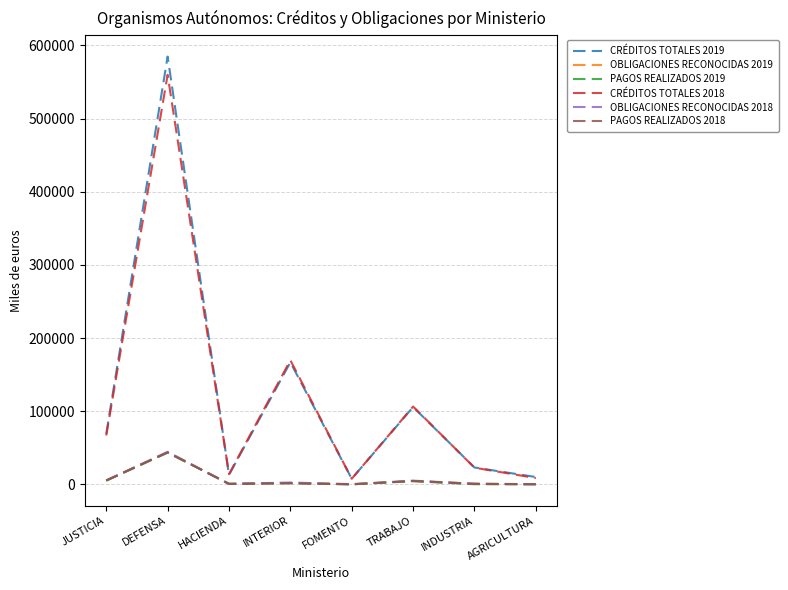

The value of CRÉDITOS TOTALES 2019 at INTERIOR is 108486. True or false?

False